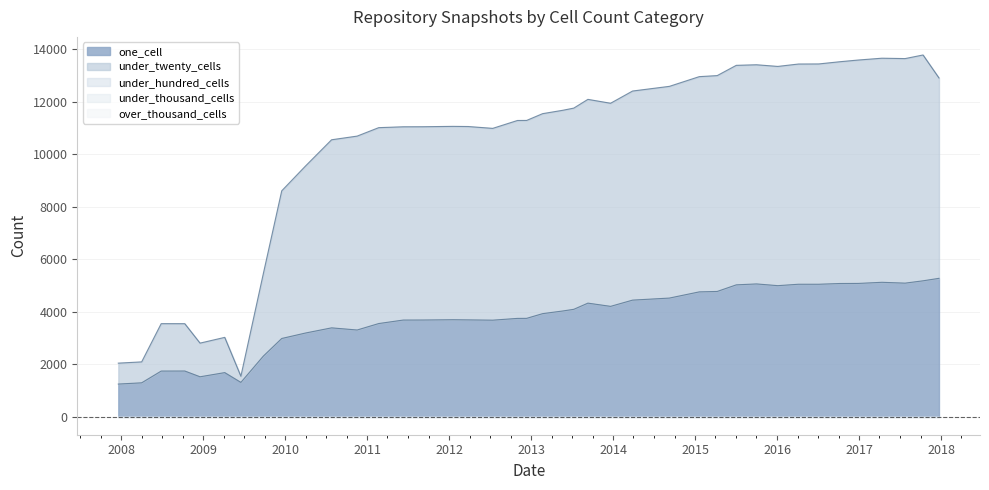

True or false: one_cell and over_thousand_cells intersect in this chart.

False